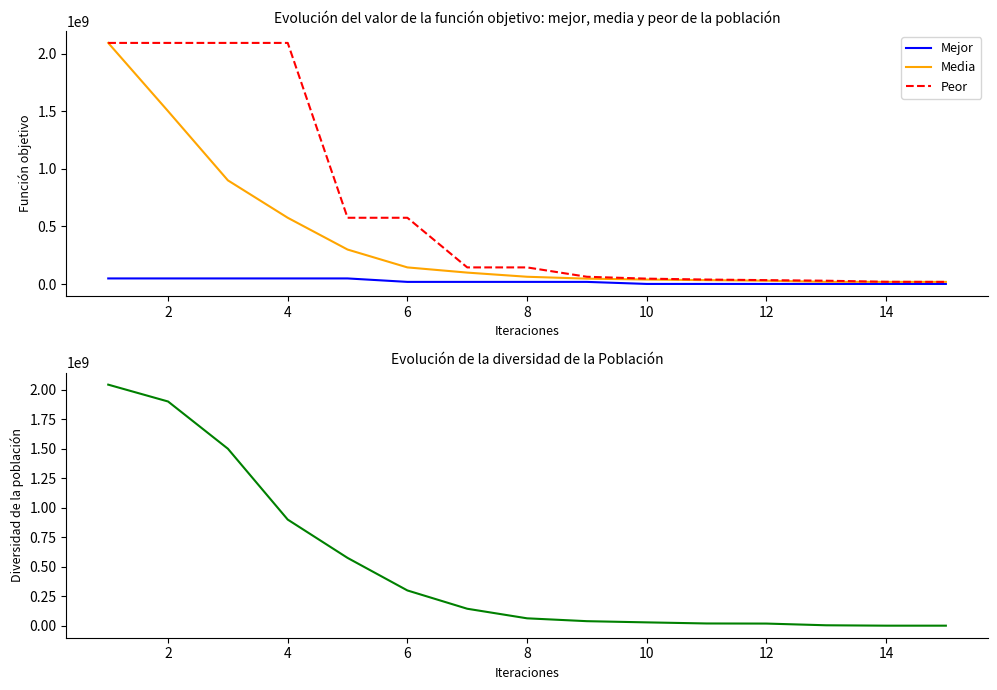

Read the Peor value at 12, to the nearest 100.

34641100